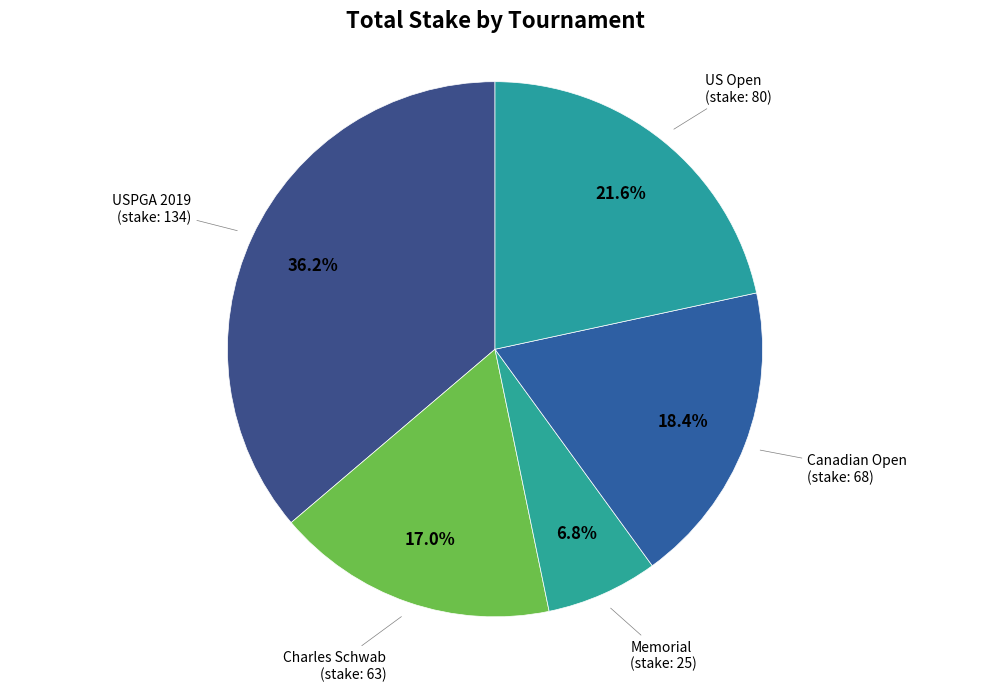

Which category has the biggest portion of the pie?

USPGA 2019